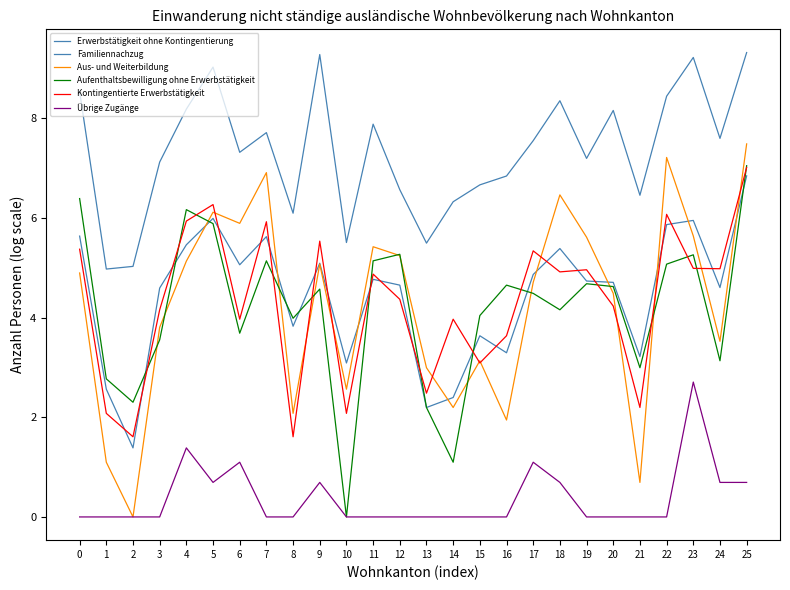

Which series changed the most between 0 and 11?

Aufenthaltsbewilligung ohne Erwerbstätigkeit